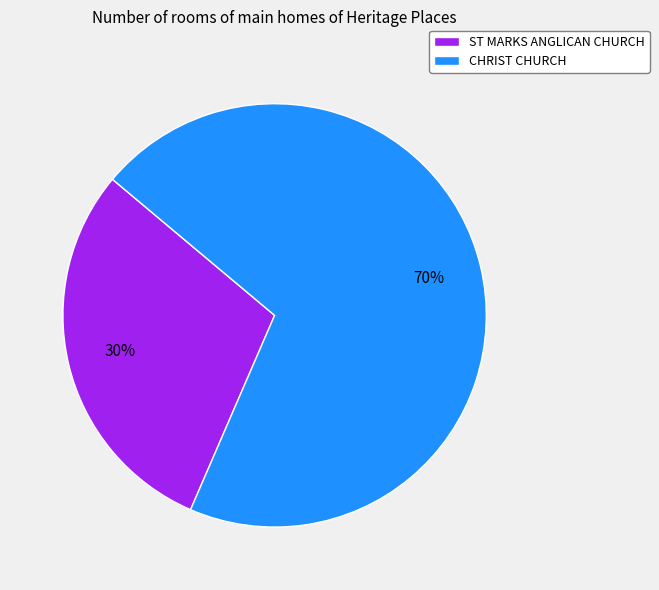

What percentage is the ST MARKS ANGLICAN CHURCH slice, to the nearest percent?

30%